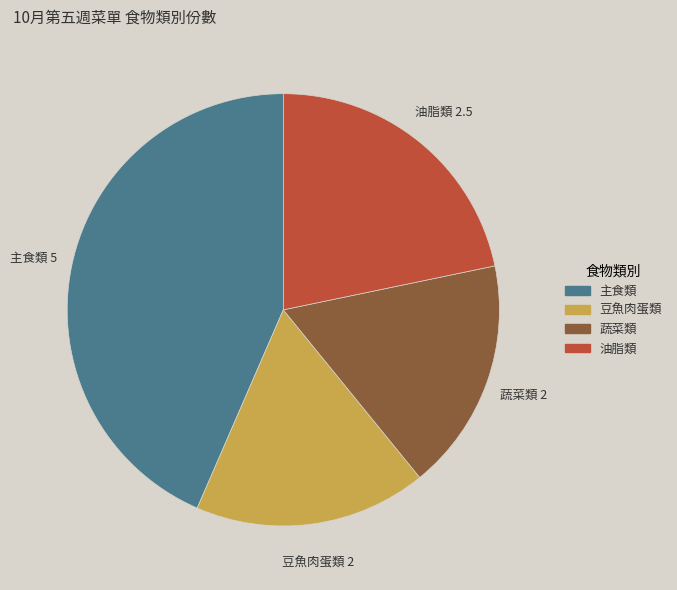

Is there any slice that represents more than half of the pie?

No